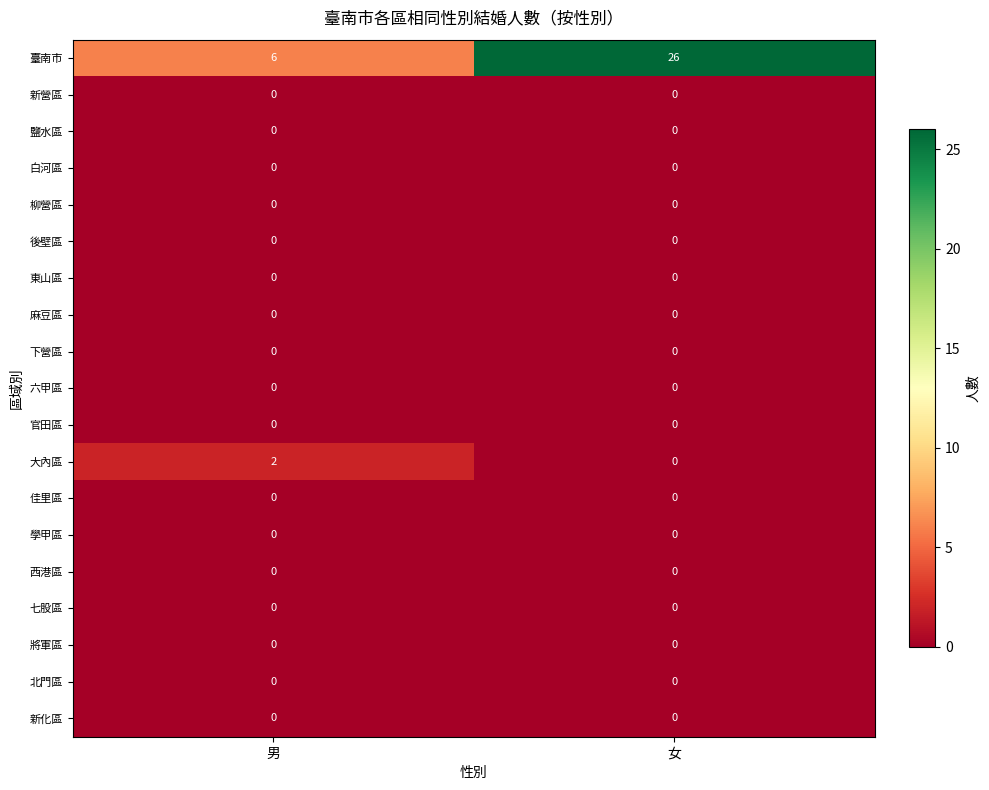

Which series has the largest total across all categories?

臺南市